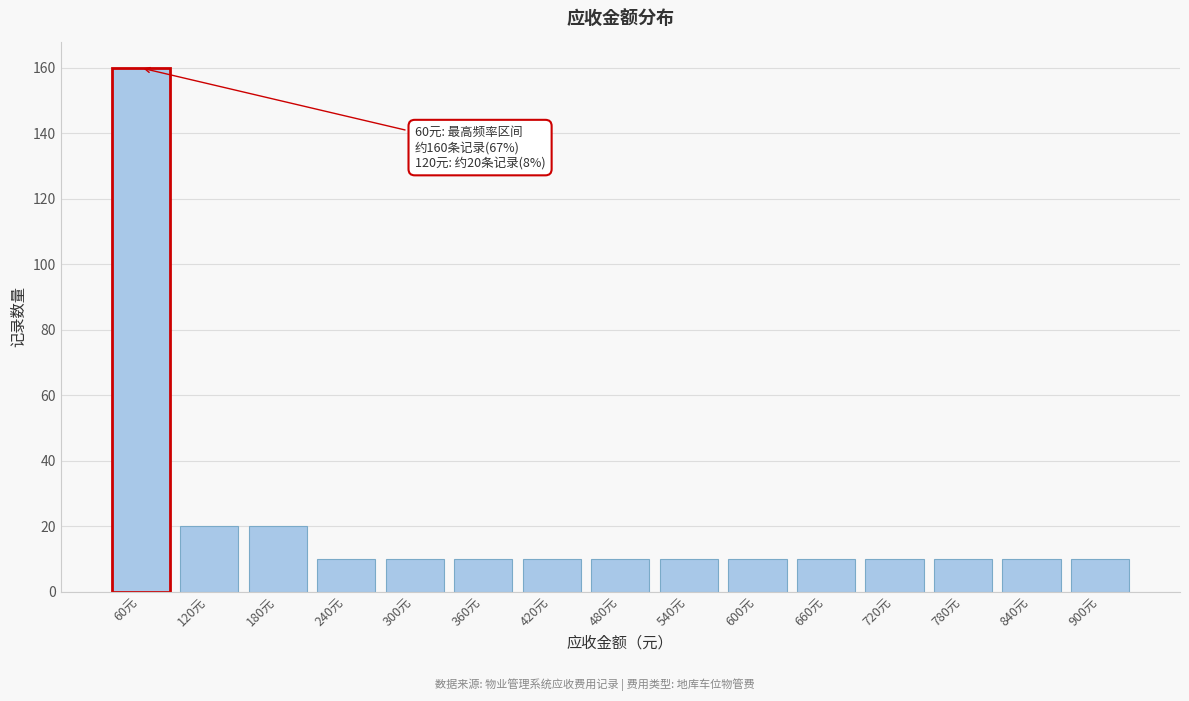

Reading left to right, extract all data points from this chart.

160	20	20	10	10	10	10	10	10	10	10	10	10	10	10